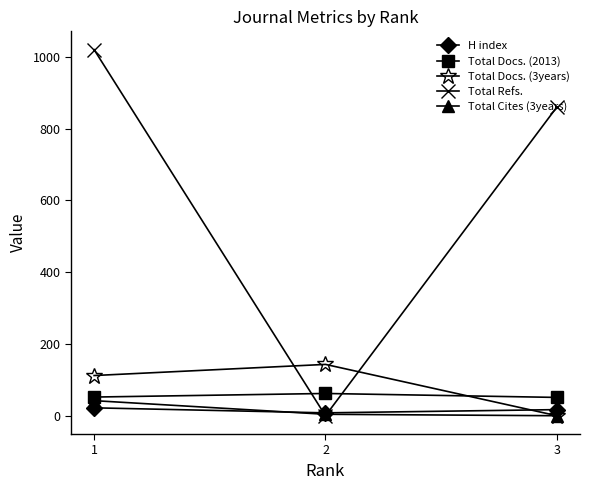

What are all the series names shown in the legend?

H index, Total Docs. (2013), Total Docs. (3years), Total Refs., Total Cites (3years)